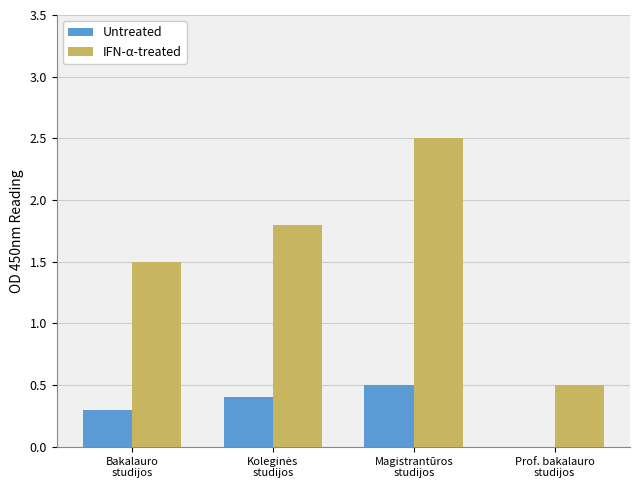

What is the maximum value shown in the chart?

2.5